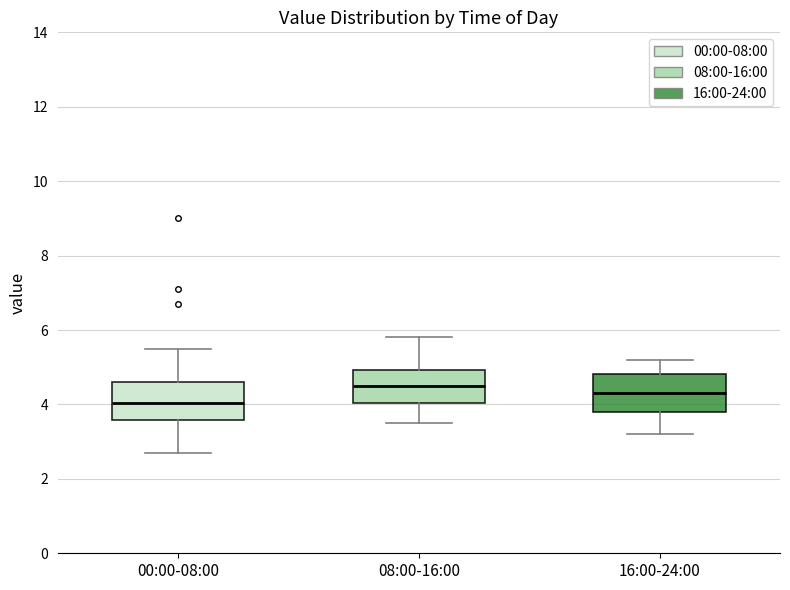

Which box has the highest median line?

08:00-16:00